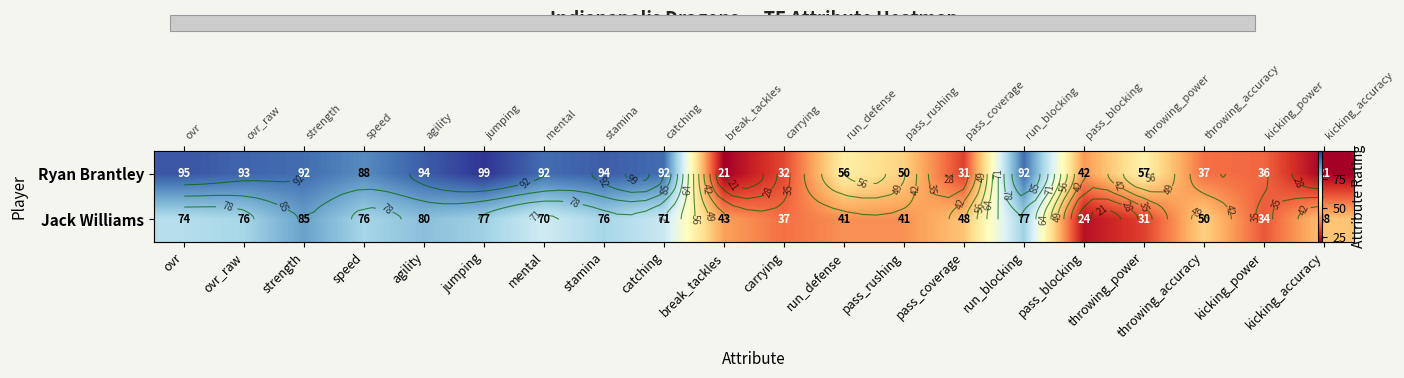

Is the value of Ryan Brantley at break_tackles greater than the value of Jack Williams at pass_blocking?

No